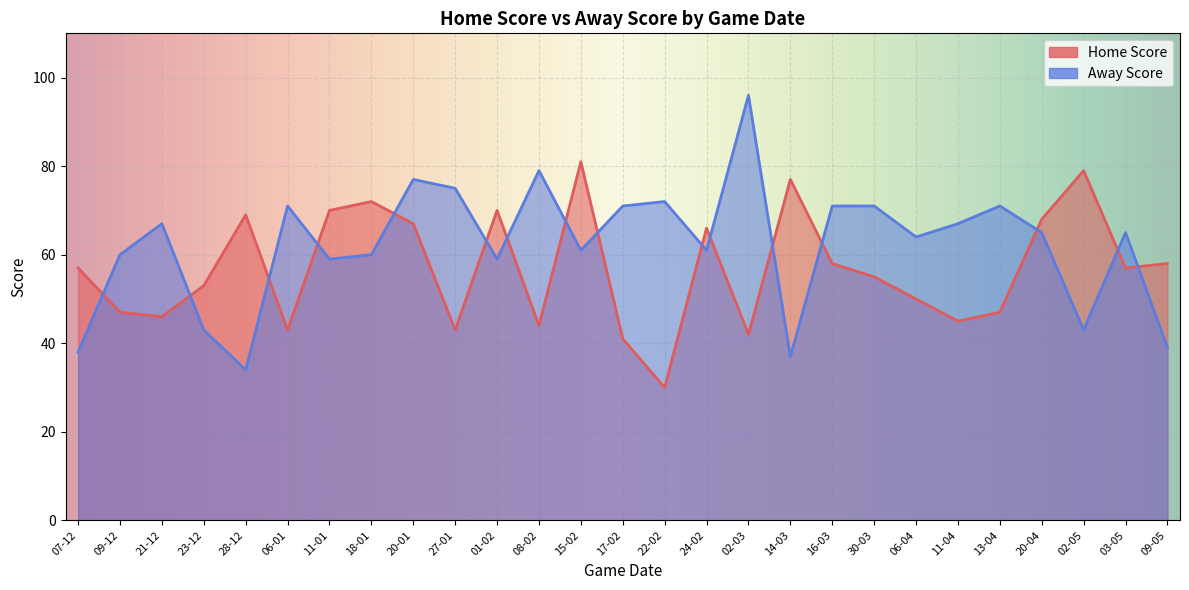

At which category is the sum across all series the highest?

20-01